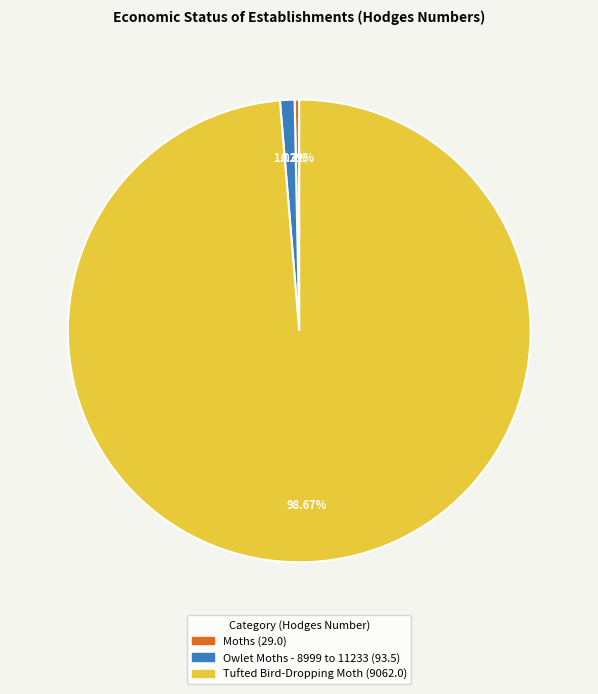

To the nearest percent, what is the combined percentage of Owlet Moths - 8999 to 11233 and Tufted Bird-Dropping Moth?

100%